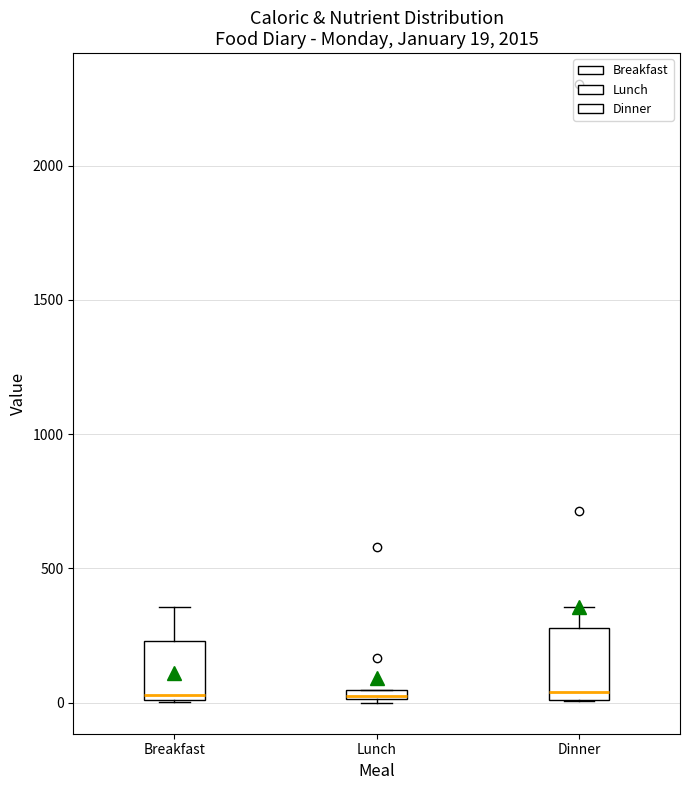

Comparing the boxes themselves (not the whiskers), which one is the tallest?

Dinner